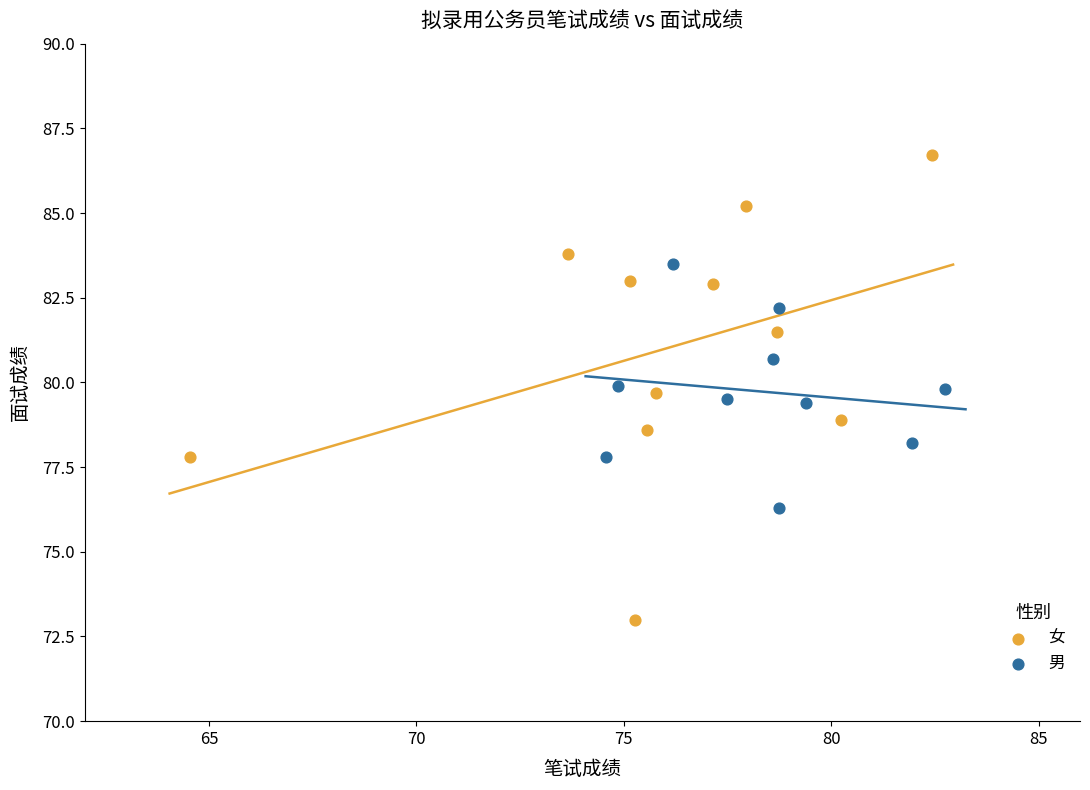

Which series has the largest Y range (max minus min)?

女